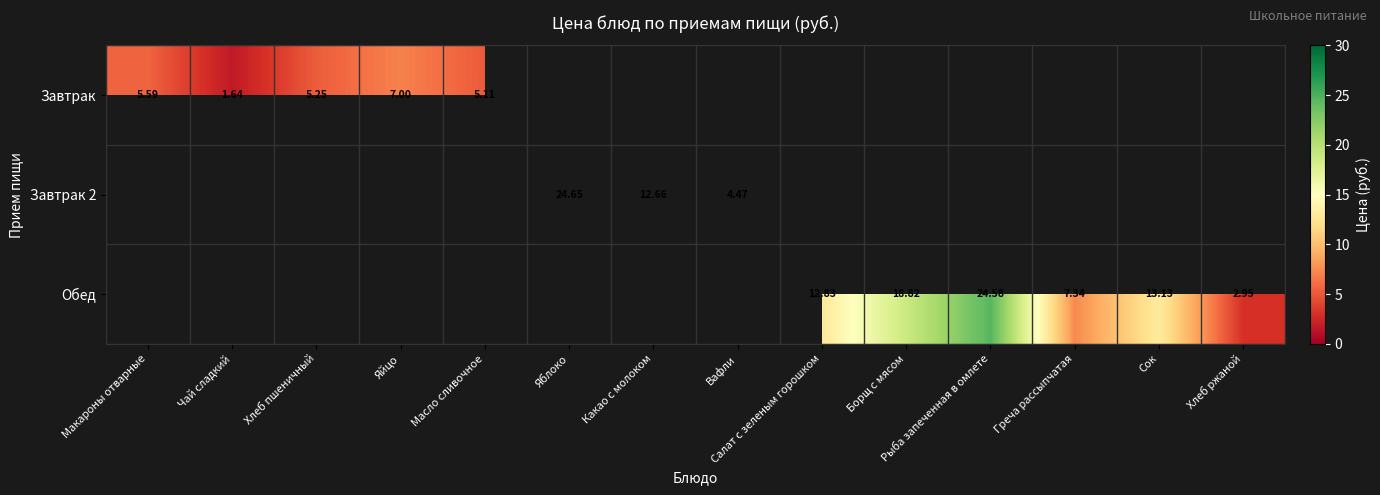

Which series changed the most between Чай сладкий and Хлеб пшеничный?

Завтрак